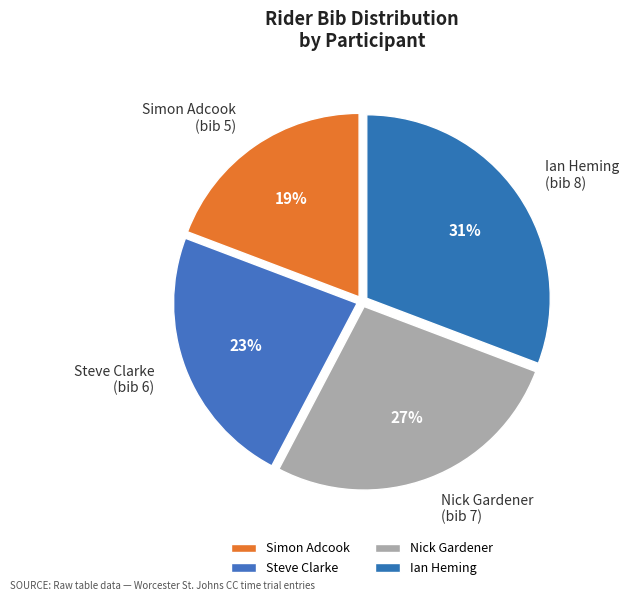

Count the number of slices in the pie.

4